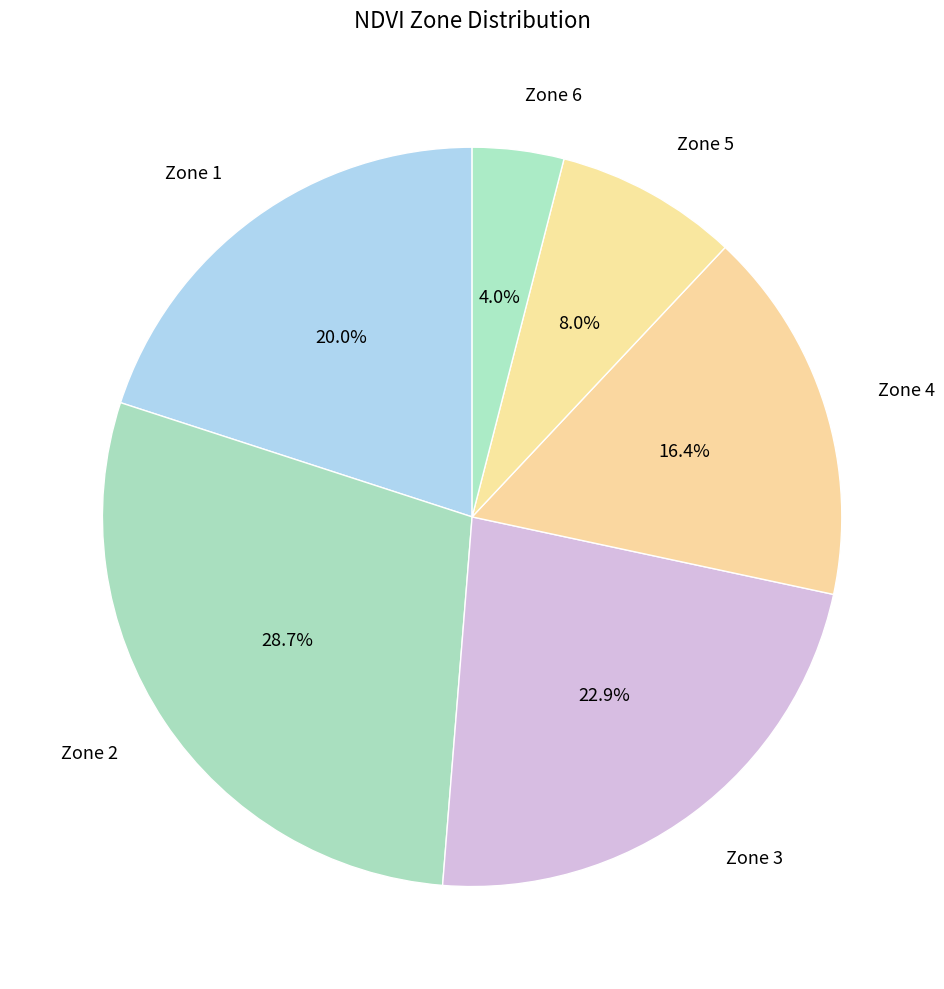

Rank the categories by value from lowest to highest.

Zone 6, Zone 5, Zone 4, Zone 1, Zone 3, Zone 2